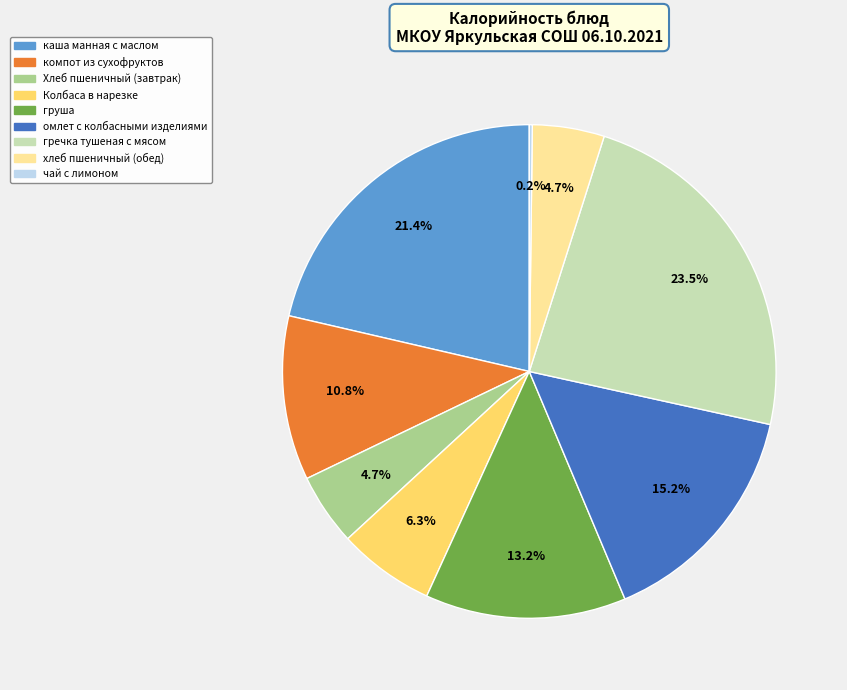

What percentage is NOT represented by омлет с колбасными изделиями?

84.8%